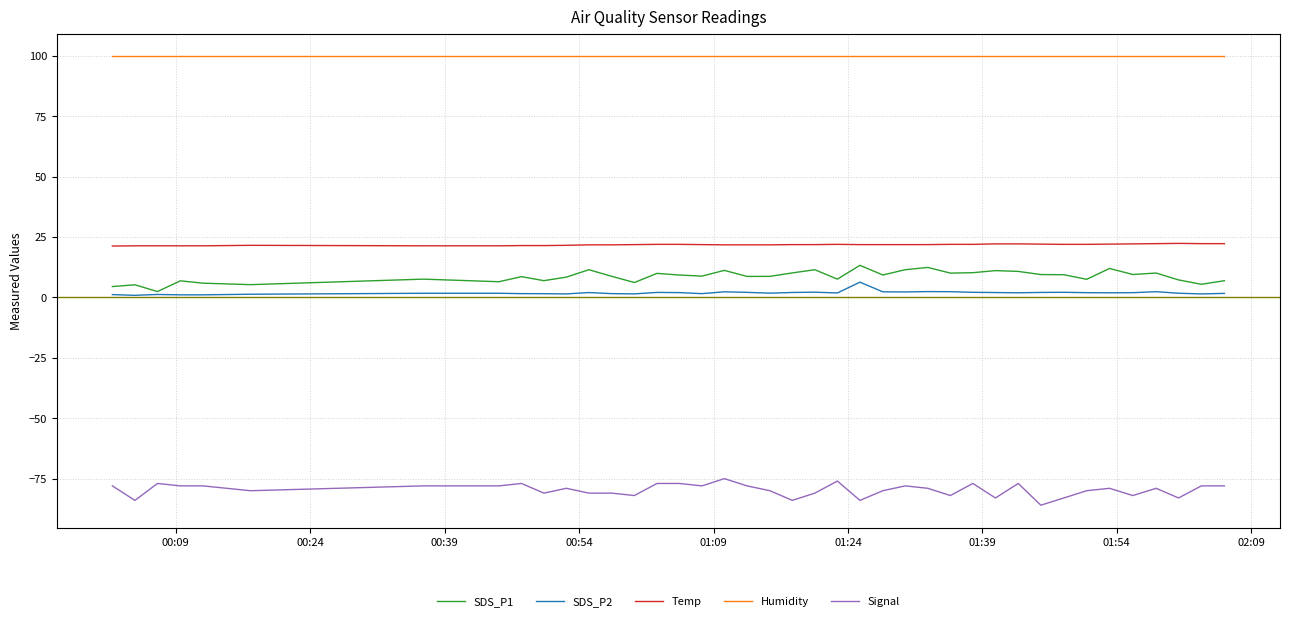

True or false: Humidity and Signal cross at least once.

False